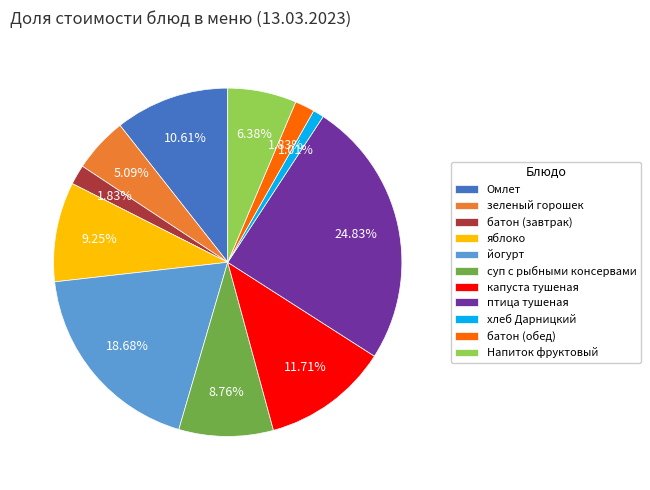

How many segments does this pie chart have?

11